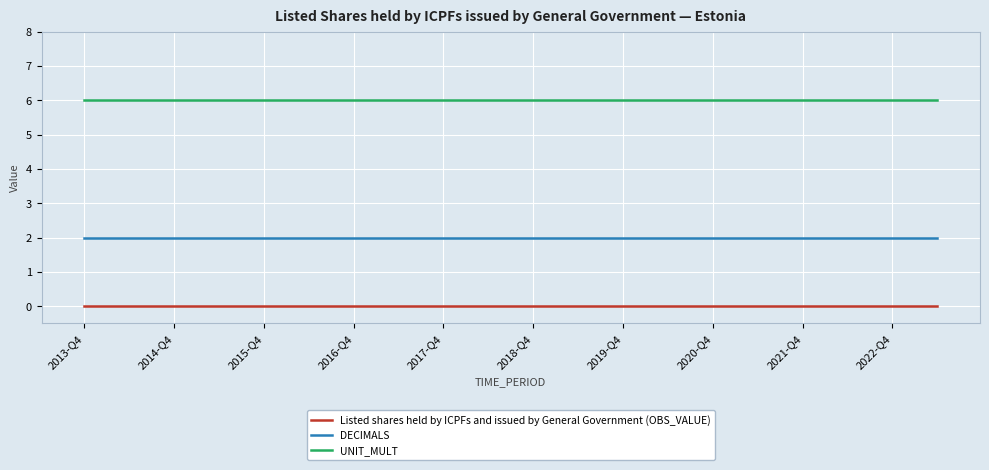

Does the chart have visible grid lines?

Yes